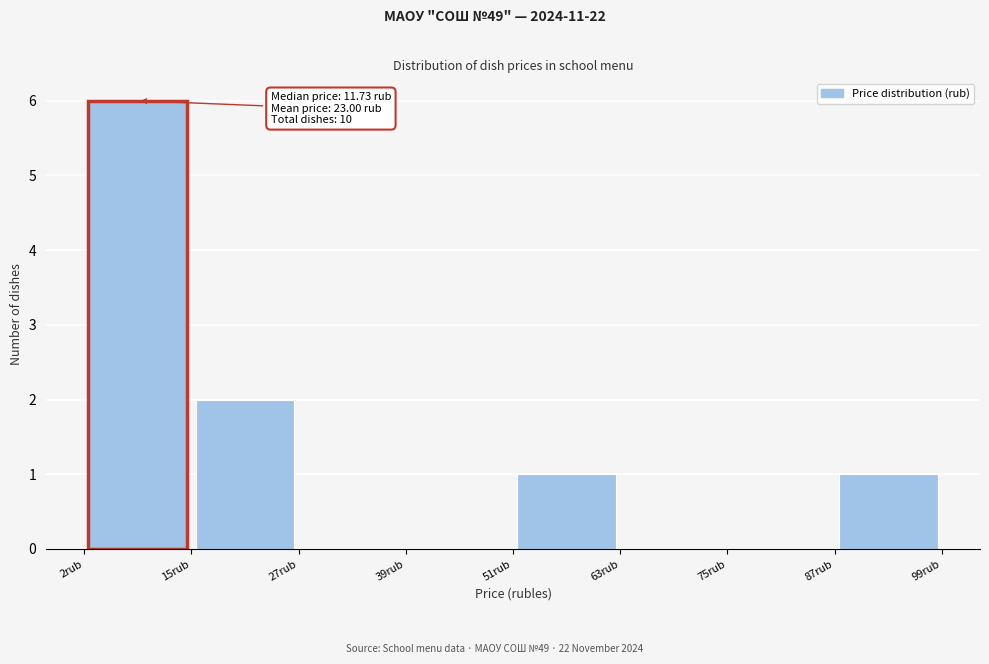

Over which range of the x-axis is the bar tallest?

2 to 14